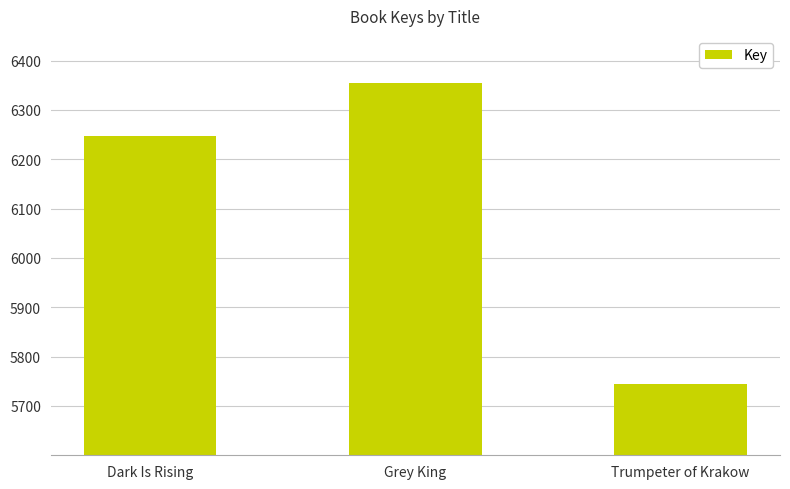

How many data points does each series have?

3